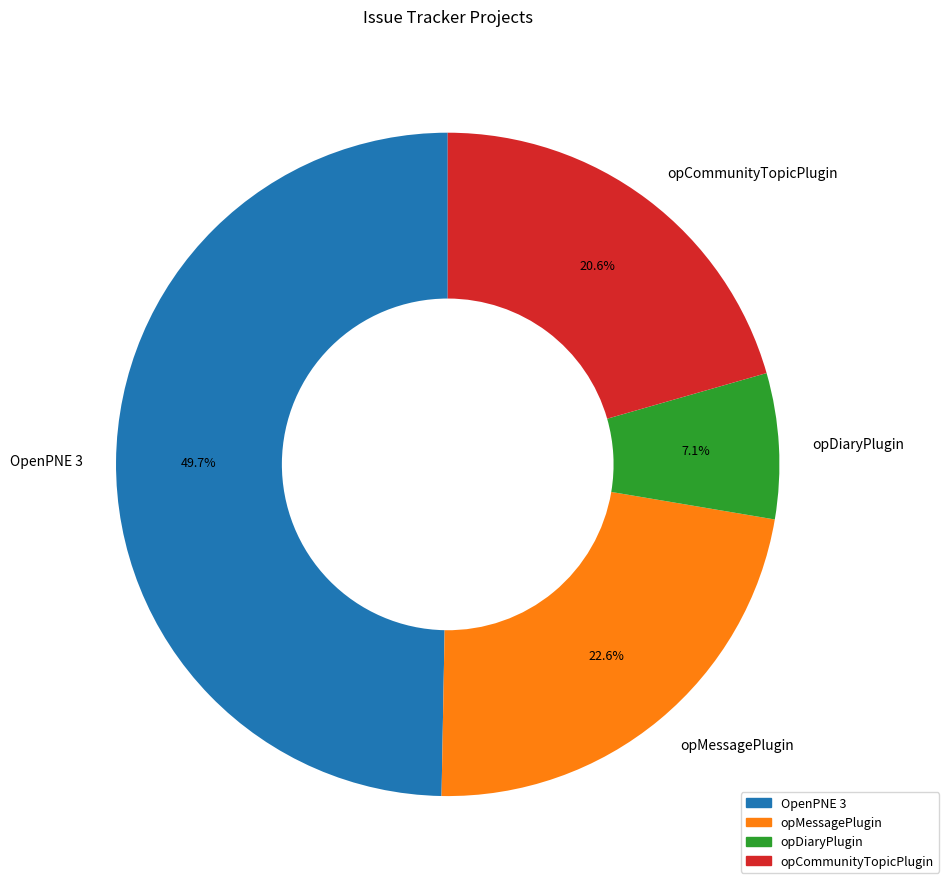

What is the total percentage of OpenPNE 3 and opCommunityTopicPlugin?

70.3%